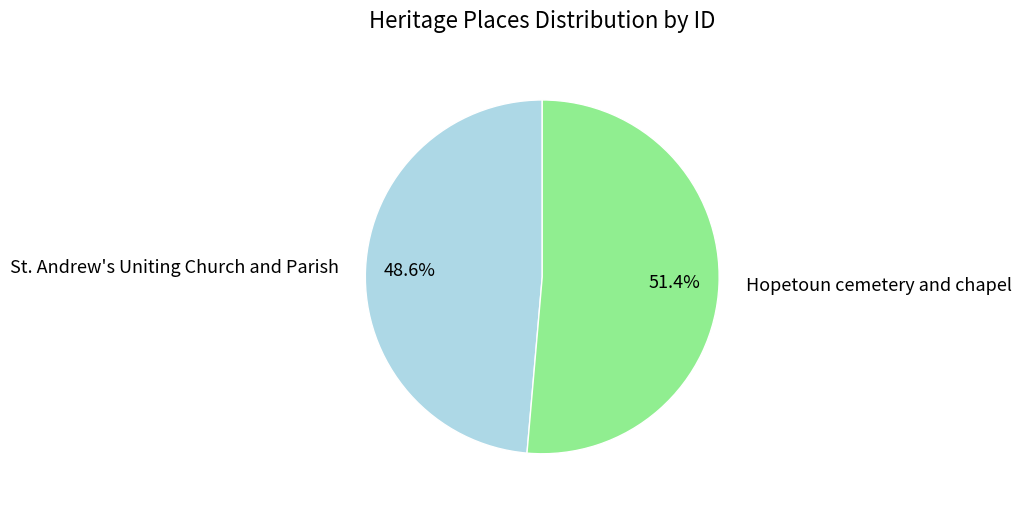

What percentage do St. Andrew's Uniting Church and Parish and Hopetoun cemetery and chapel together represent?

100.0%